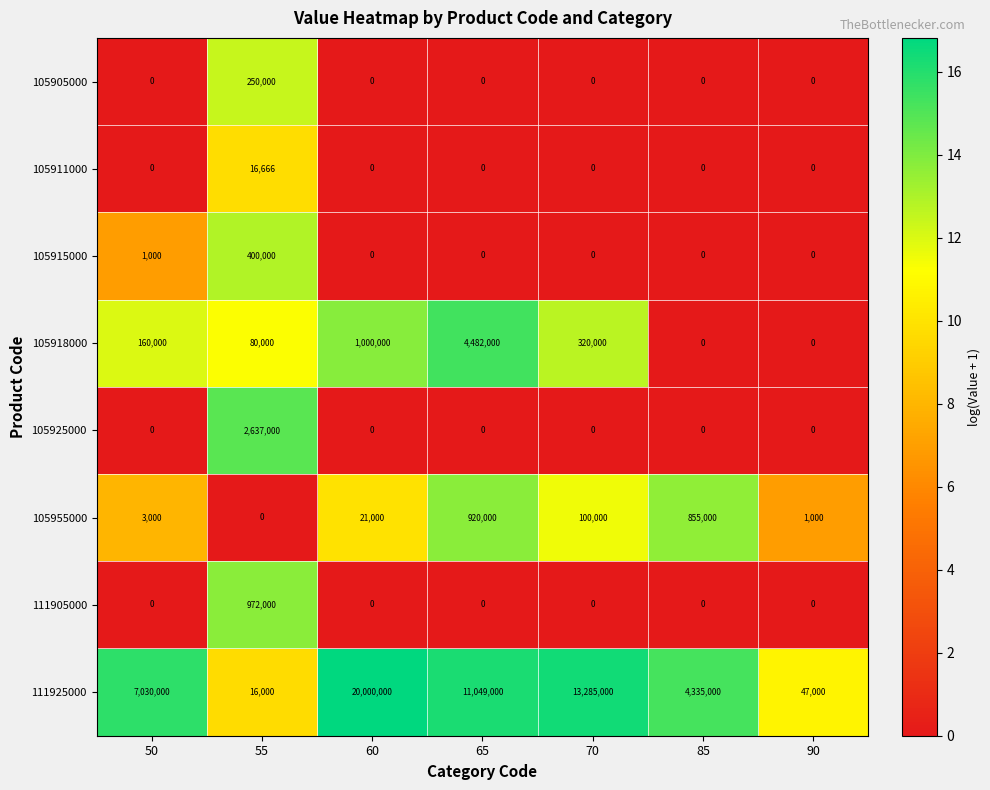

True or false: 105905000 has a value of 250000 at 55.

True